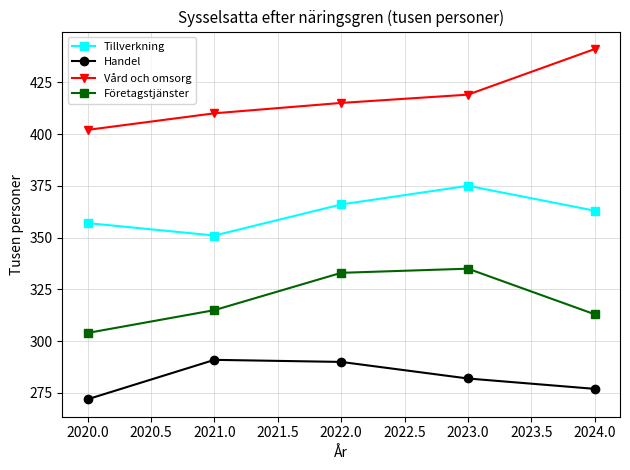

What is the label of the 5th point from the right?

2020.0